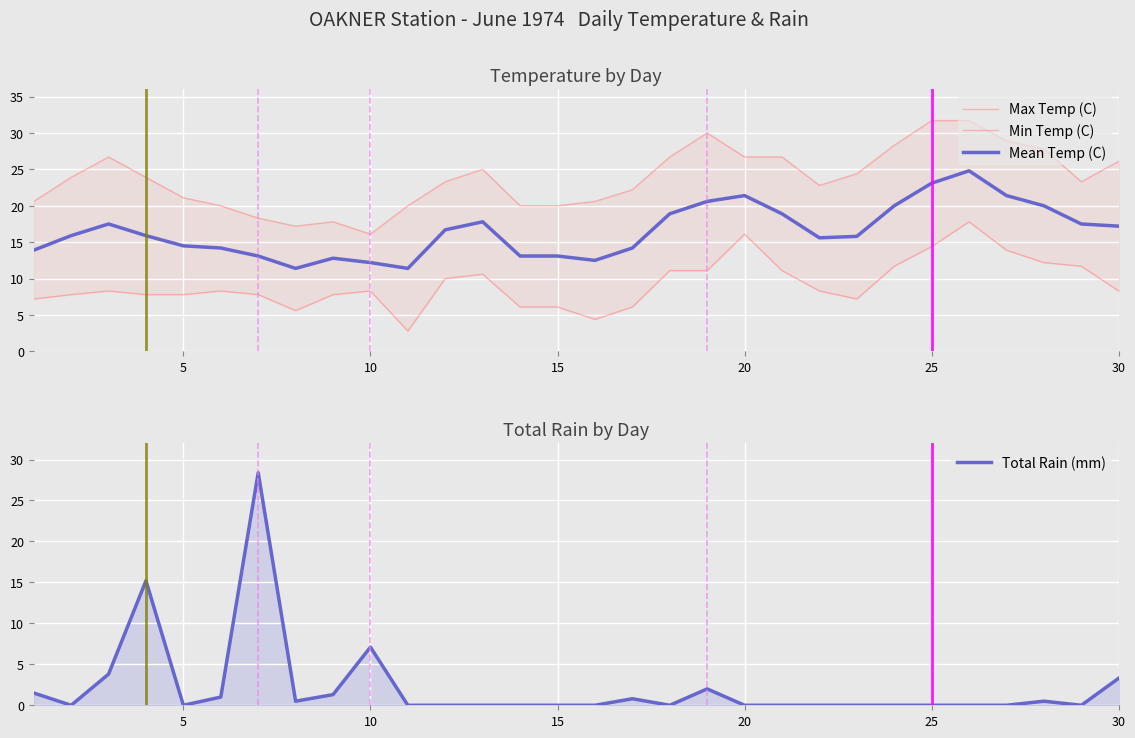

What is the value of the Min Temp (C) point at the 29th from the left?

11.7